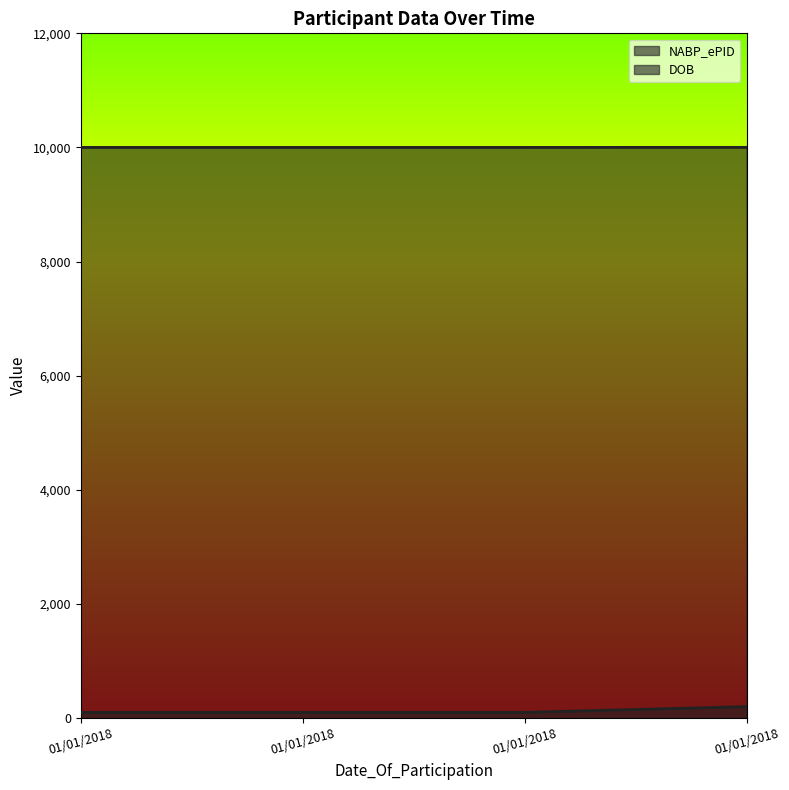

What value does the NABP_ePID series have at 01/01/2018?

10001